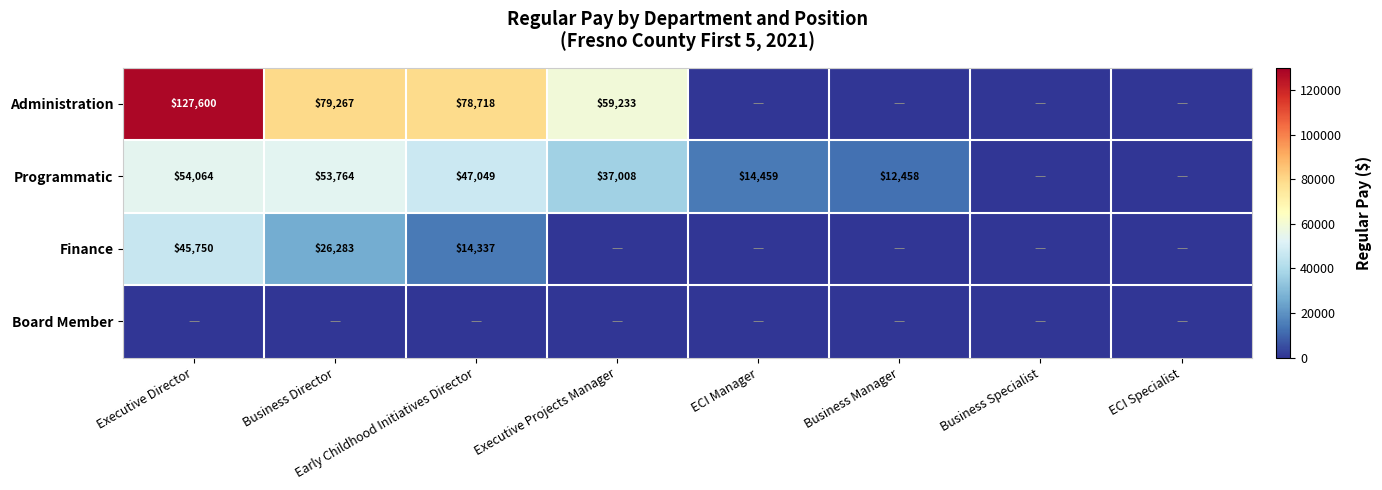

The value of Administration at Early Childhood Initiatives Director is 78718. True or false?

True